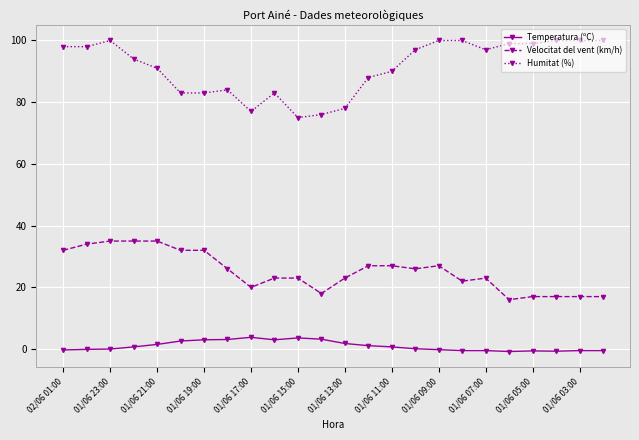

List the series in order of their peak value, lowest first.

Temperatura (ºC), Velocitat del vent (km/h), Humitat (%)